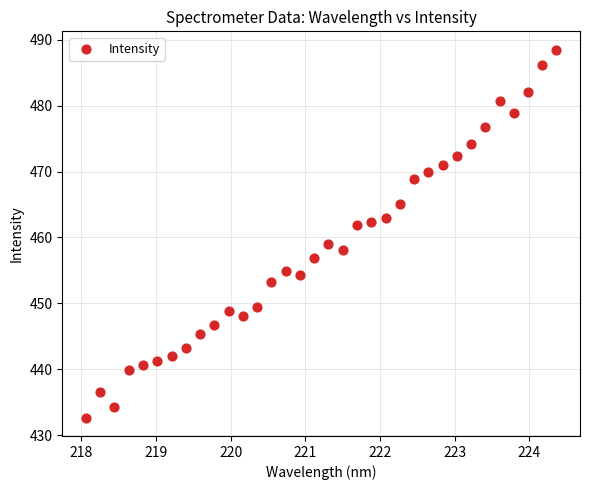

What Y value in the scatter plot is closest to 460?

459.0